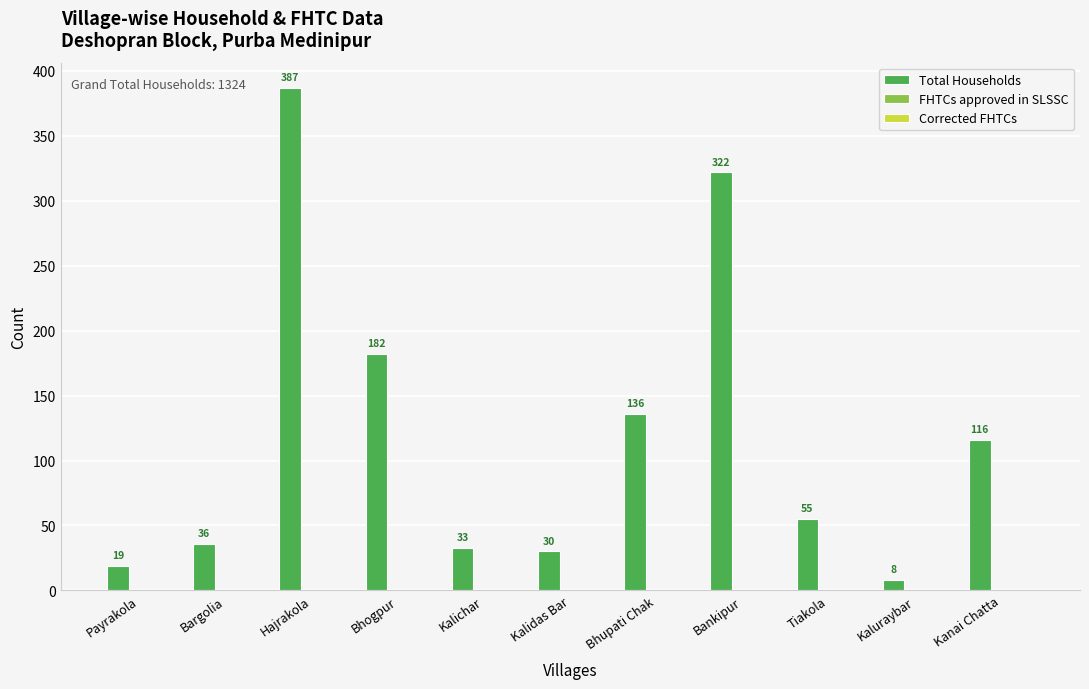

What is the change in value from Payrakola to Kalichar?

+14